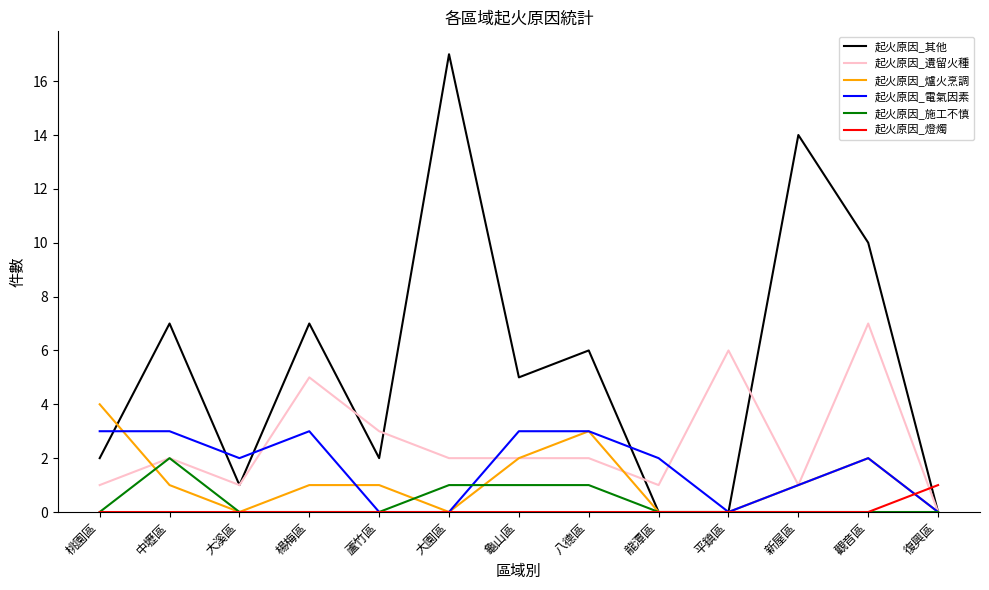

At which label does 起火原因_遺留火種 reach its peak?

觀音區